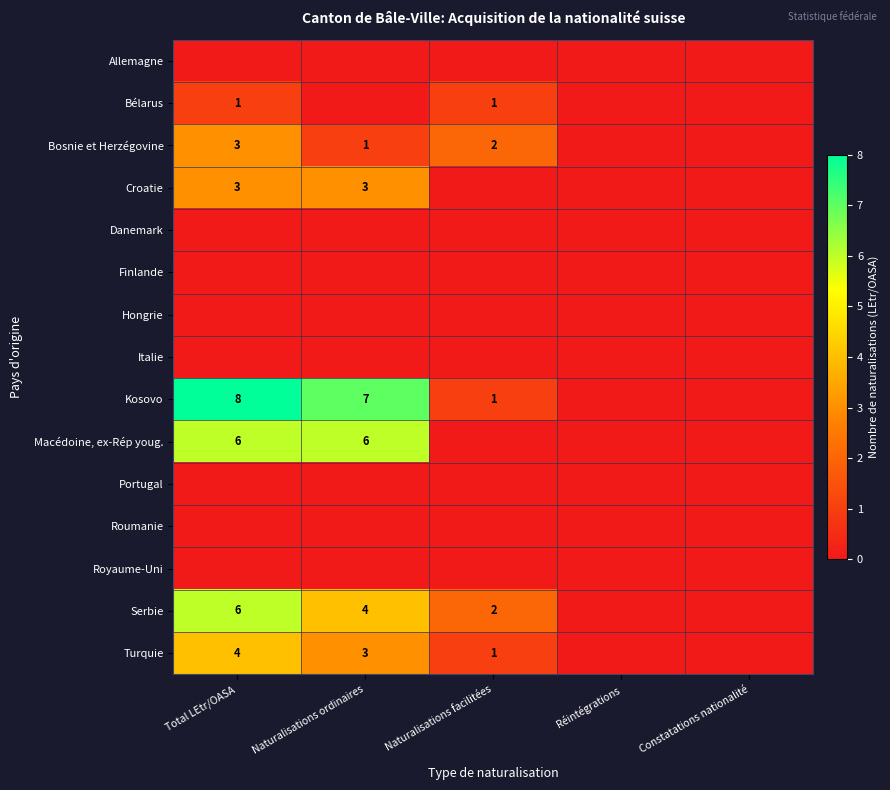

The value of Macédoine, ex-Rép youg. at Total LEtr/OASA is 10. True or false?

False